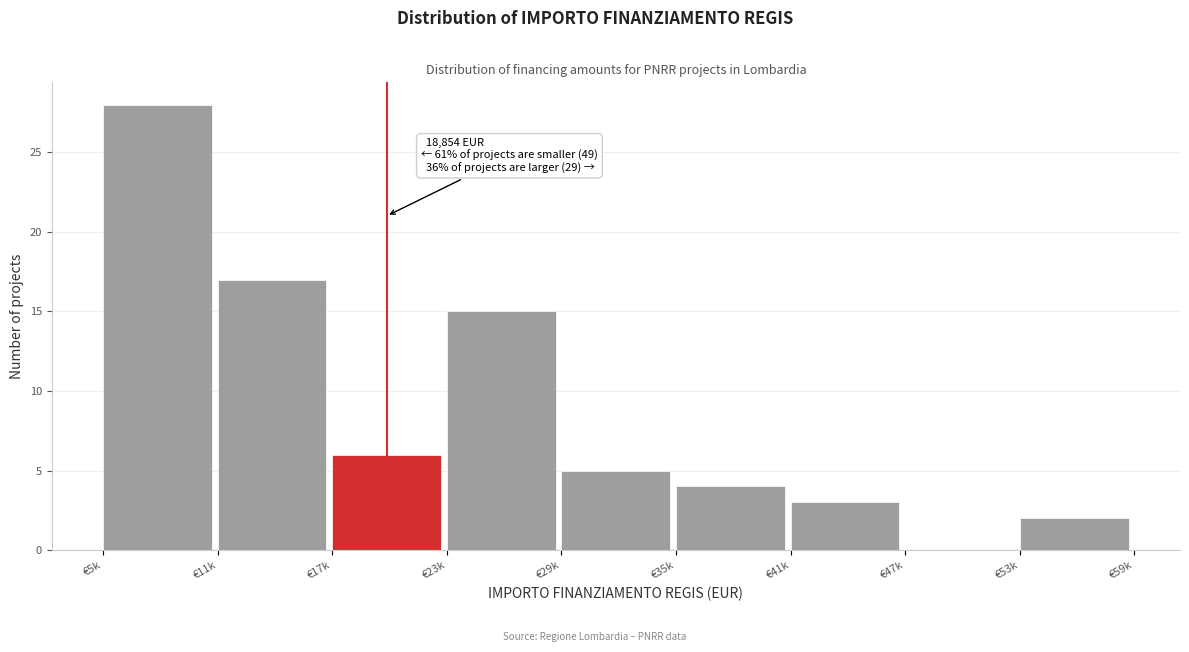

Reading left to right, extract all data points from this chart.

€5k=28	€11k=17	€17k=6	€23k=15	€29k=5	€35k=4	€41k=3	€47k=0	€53k=2